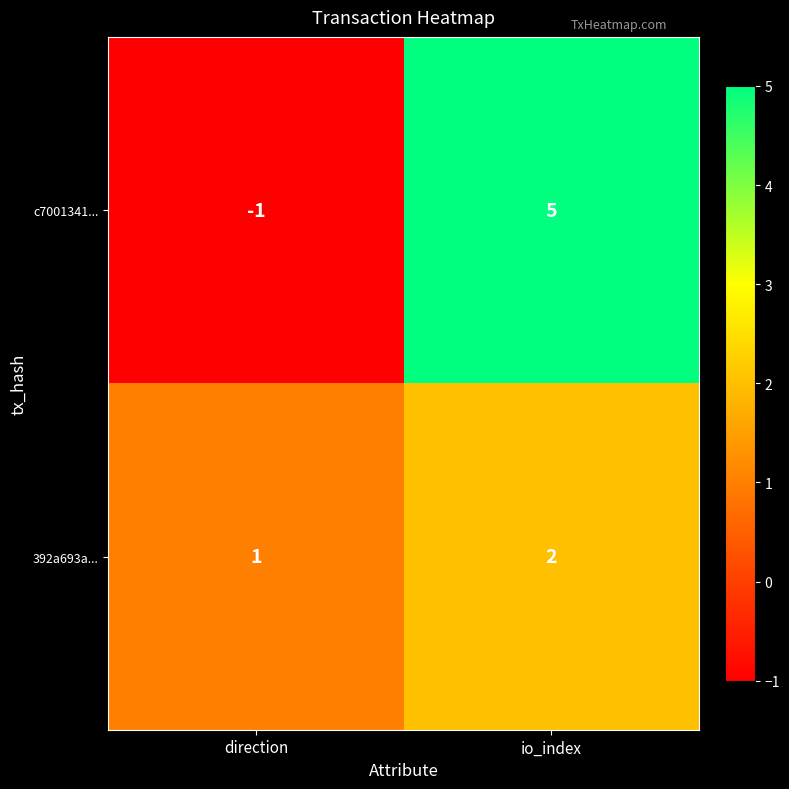

Which series has the largest total across all categories?

c7001341...